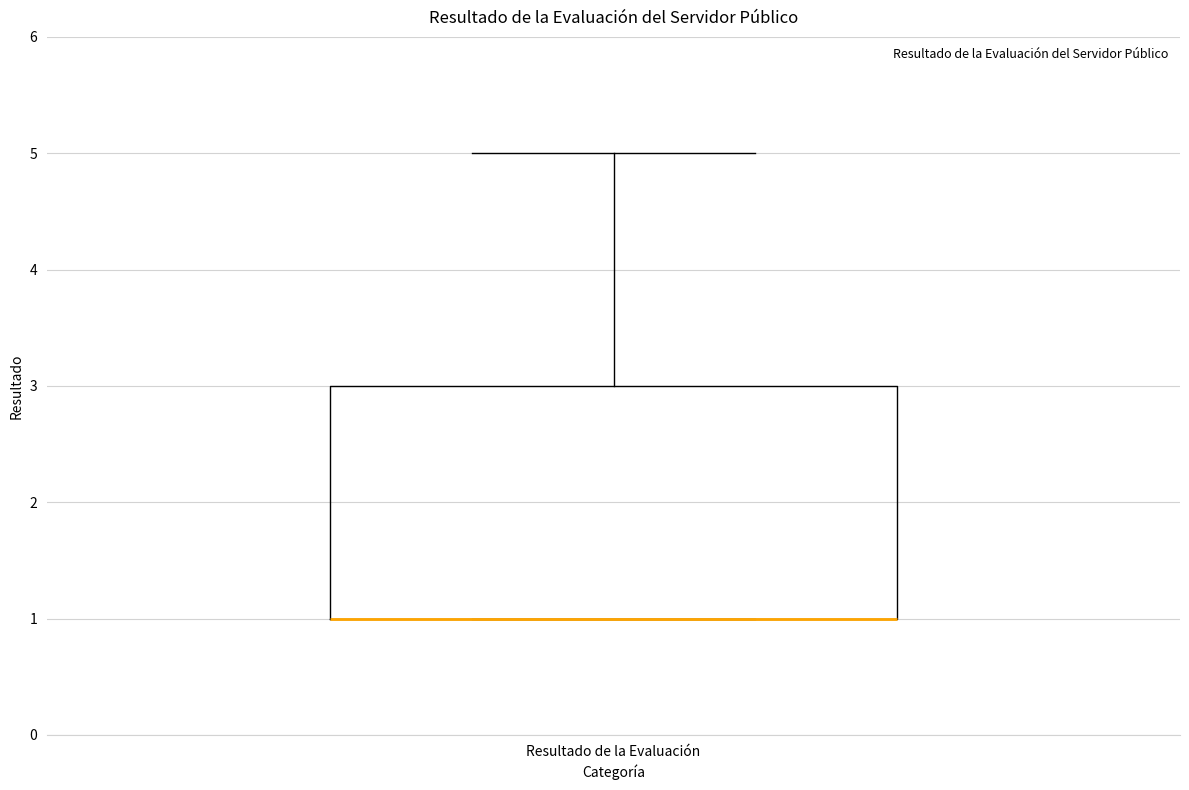

Read this box plot against the y-axis: the position of the median line, the range covered by the box, and the ends of both whiskers. The values are not printed on the chart, so give them approximately, as read against the axis.

median 1 (drawn on the box's lower edge), box 1 to 3, whiskers 1 to 5